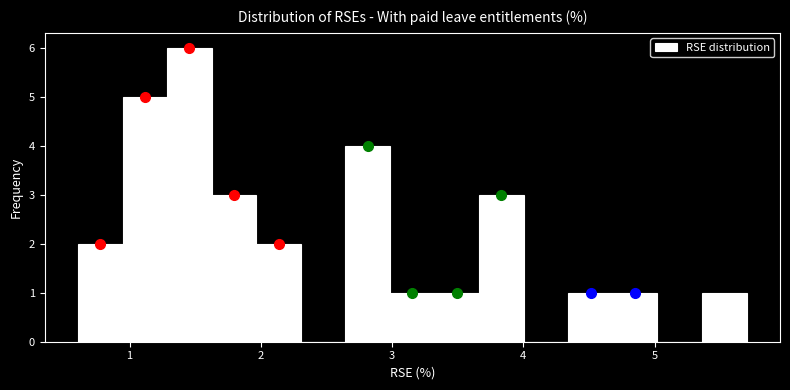

Read against the x-axis, roughly where is the centre of the tallest bar?

1.5